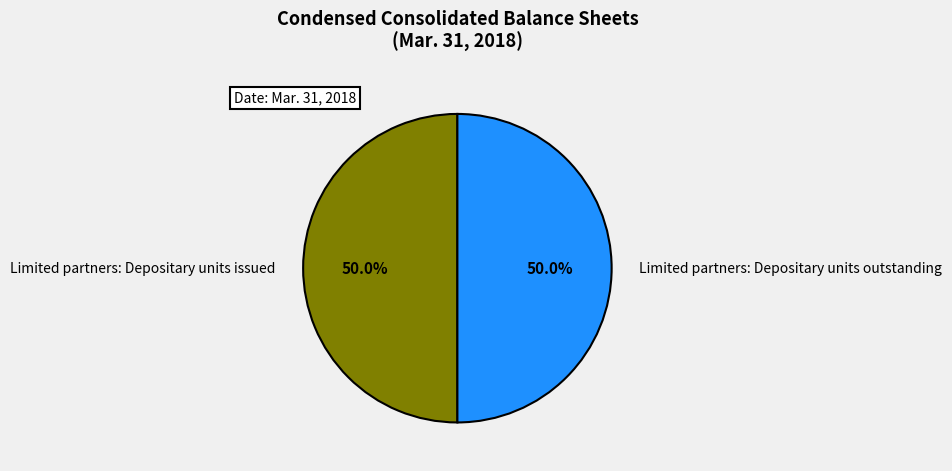

To the nearest percent, what percentage of the pie is Limited partners: Depositary units outstanding?

50%